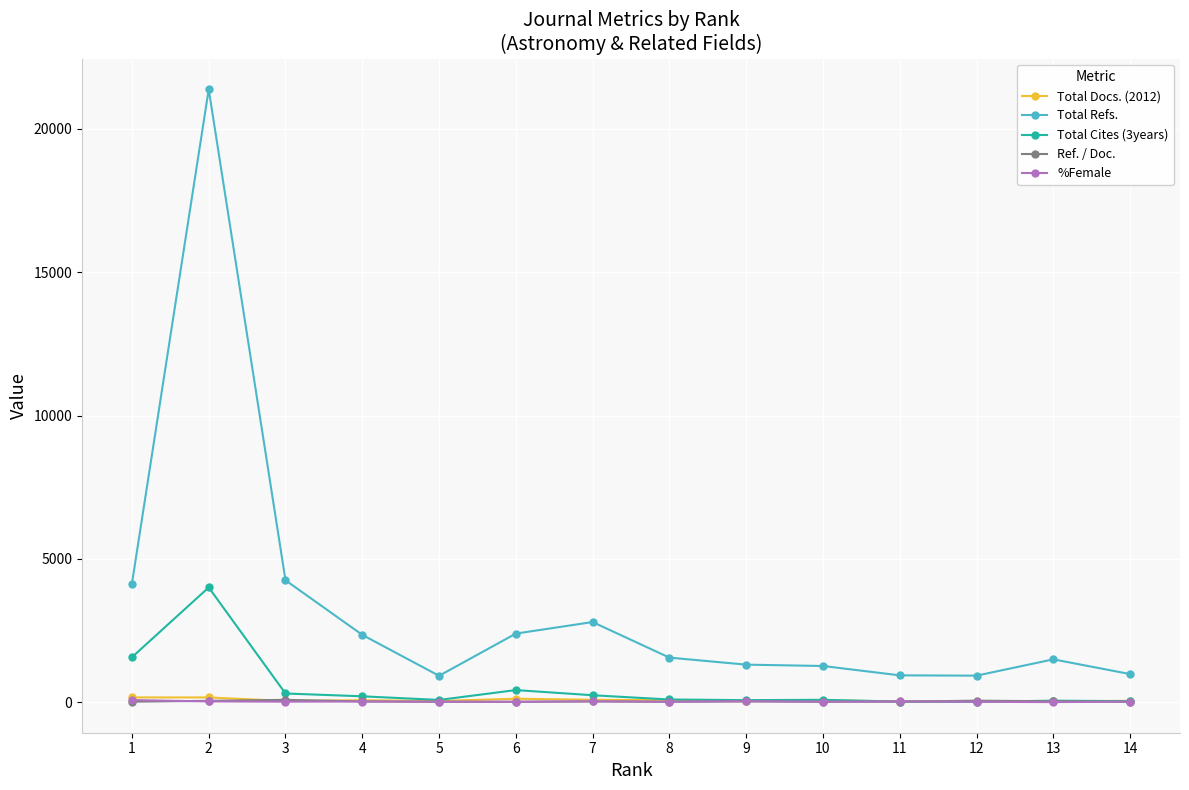

Which series has the largest total across all categories?

Total Refs.